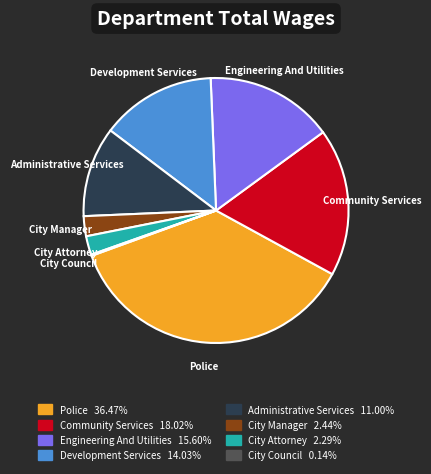

Is Community Services the majority of the pie?

No